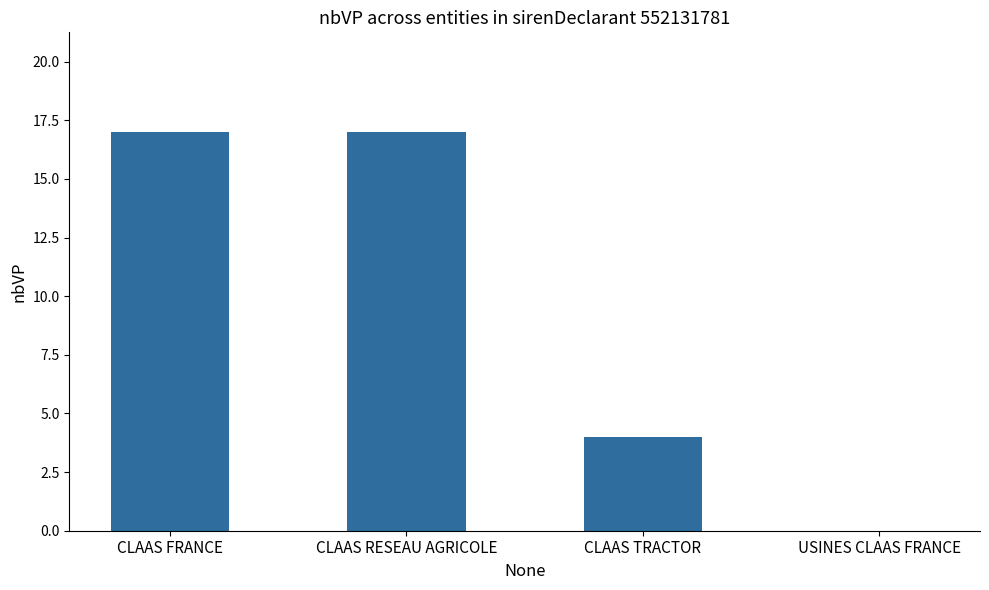

Is it true that the value at USINES CLAAS FRANCE is 8?

False